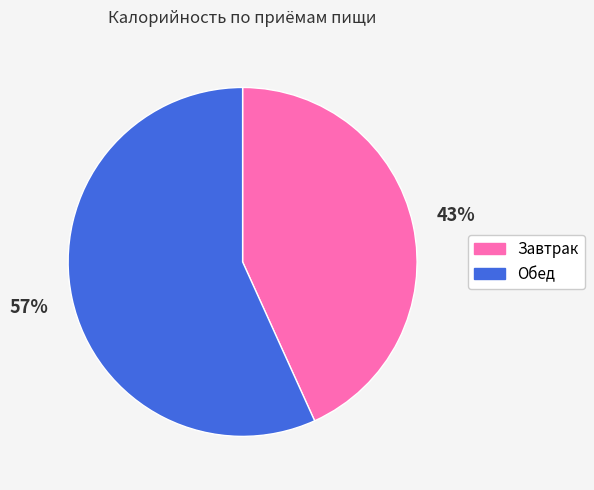

What is the ratio of the value at Завтрак to the value at Обед?

0.8